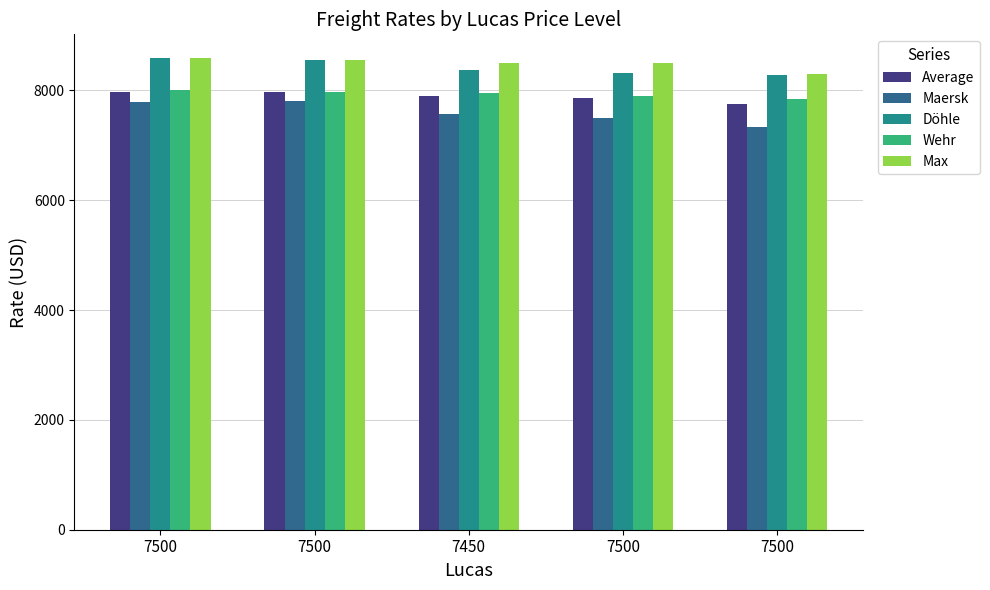

Which label corresponds to the largest value in the chart?

7500